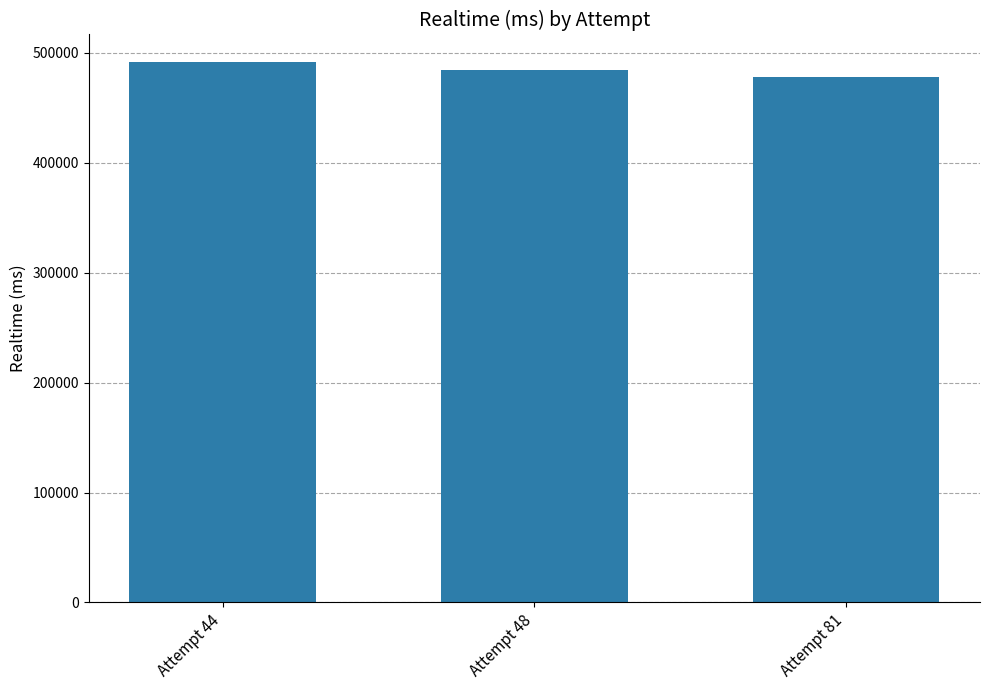

What value does the data have at Attempt 48, to the nearest 10?

484360